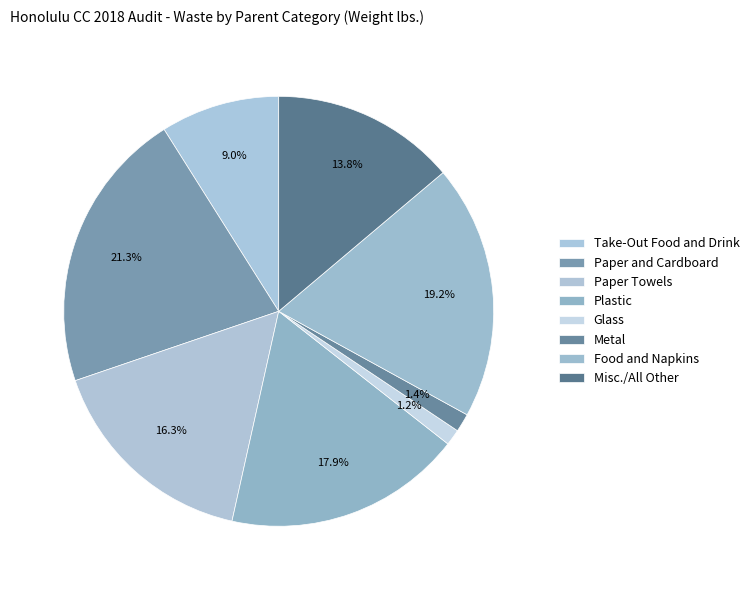

To the nearest percent, what is the difference between the Misc./All Other and Paper Towels slice percentages?

2%